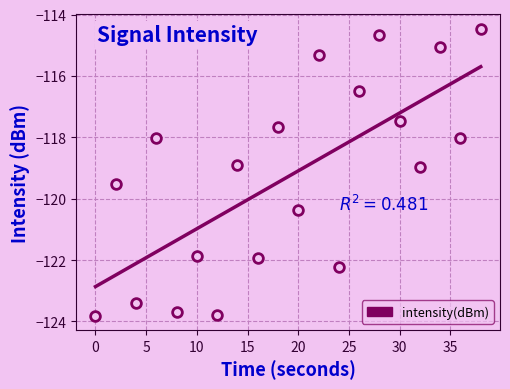

What is the average value?

-119.3